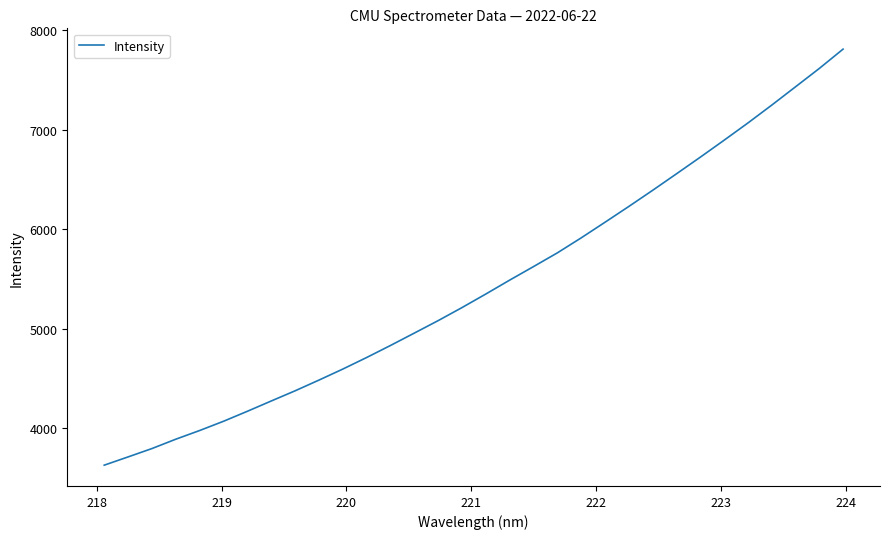

What is the smallest value displayed?

3626.4